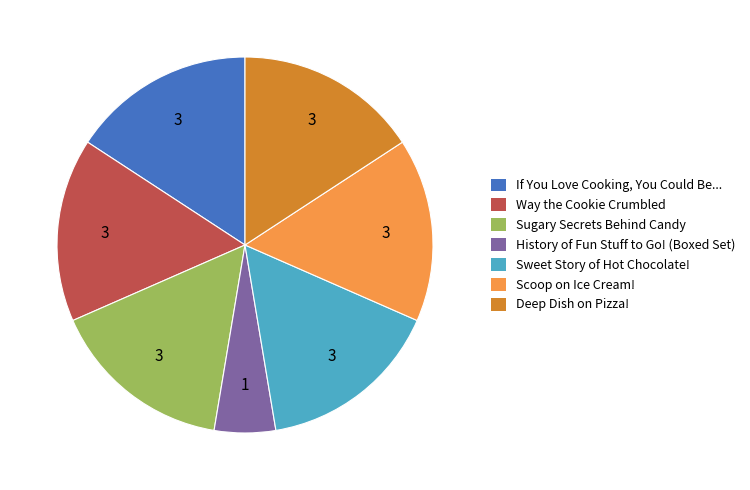

Is the sum of Sugary Secrets Behind Candy and Deep Dish on Pizza! greater than half?

No